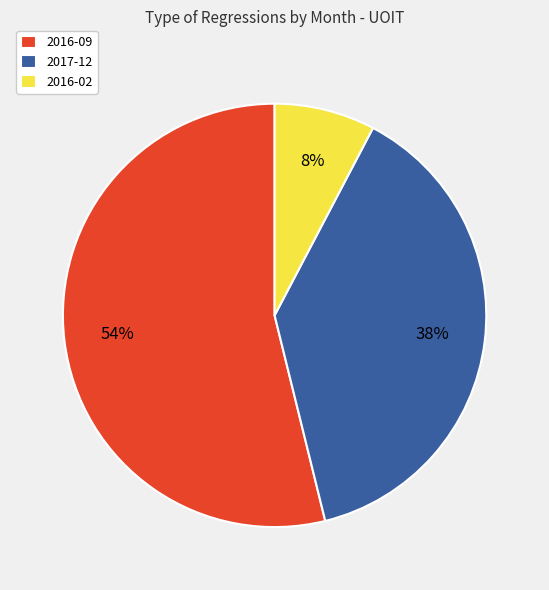

Which category accounts for the majority?

2016-09